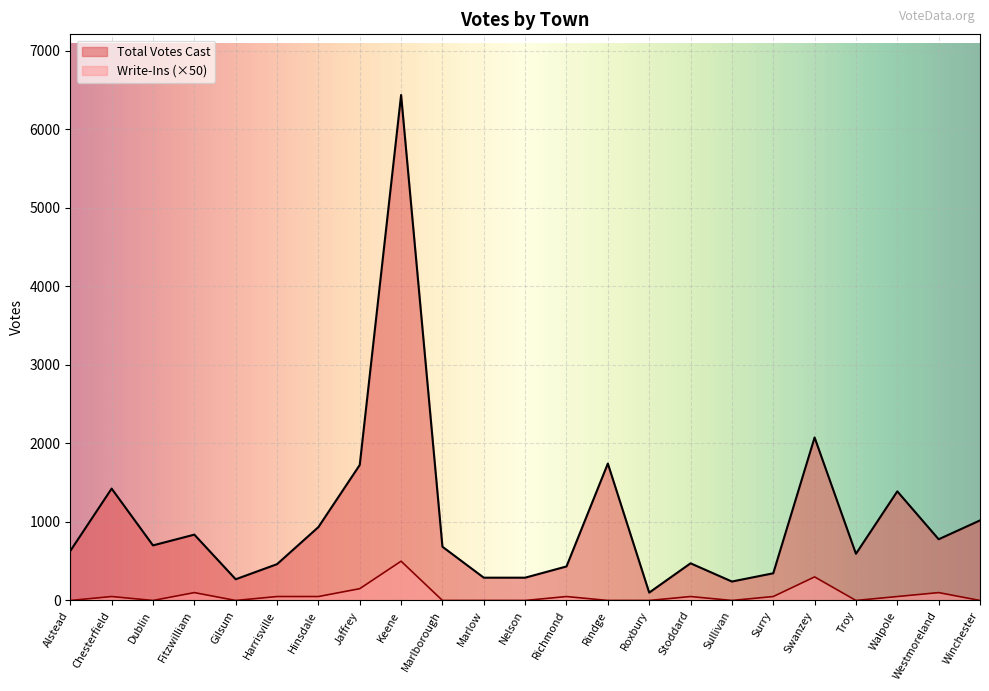

True or false: Write-Ins has a value of 197 at Marlow.

False